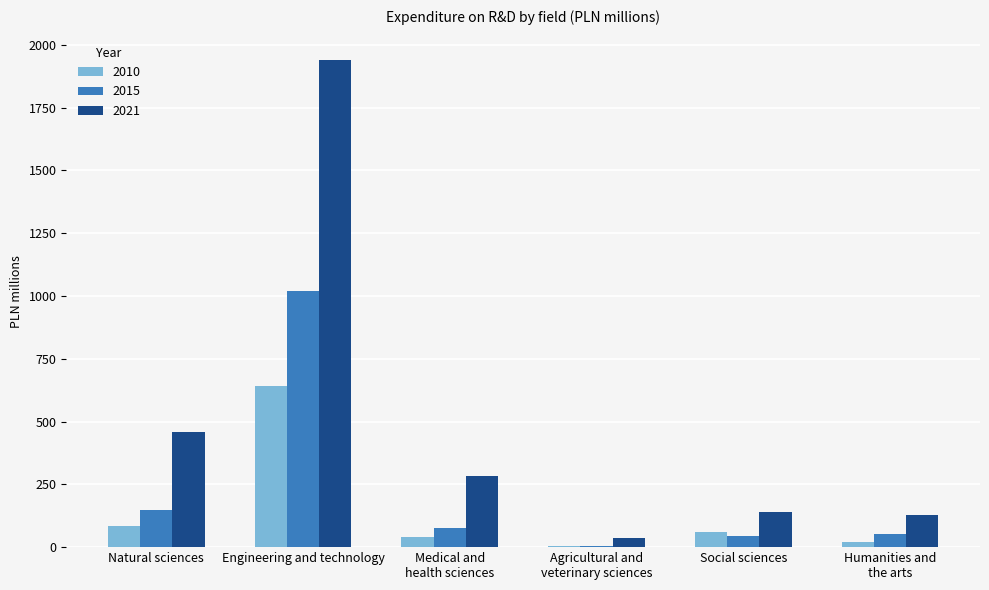

At which label is 2010 closest to 322?

Natural sciences